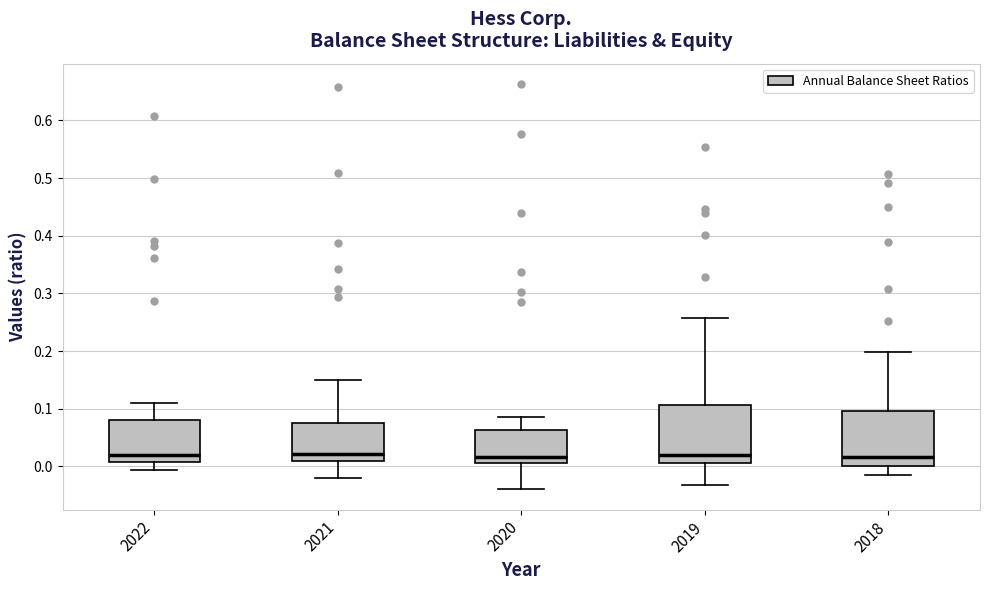

Where does the upper whisker of the box at x = 2022 end on the y-axis? The values are not printed on the chart, so give them approximately, as read against the axis.

0.11